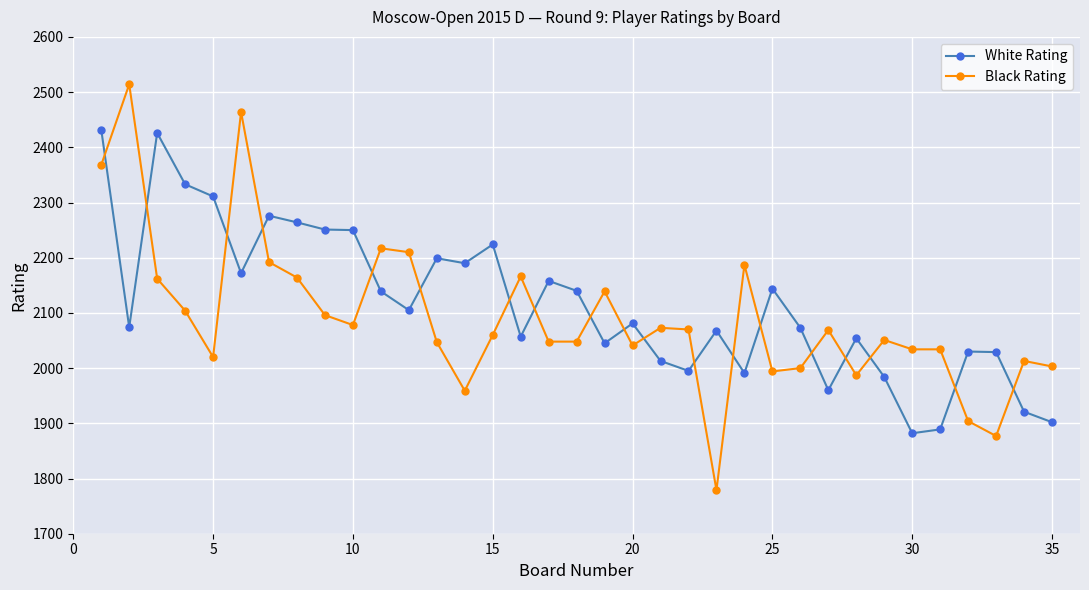

What is the difference between the second highest and minimum values in the White Rating series?

544